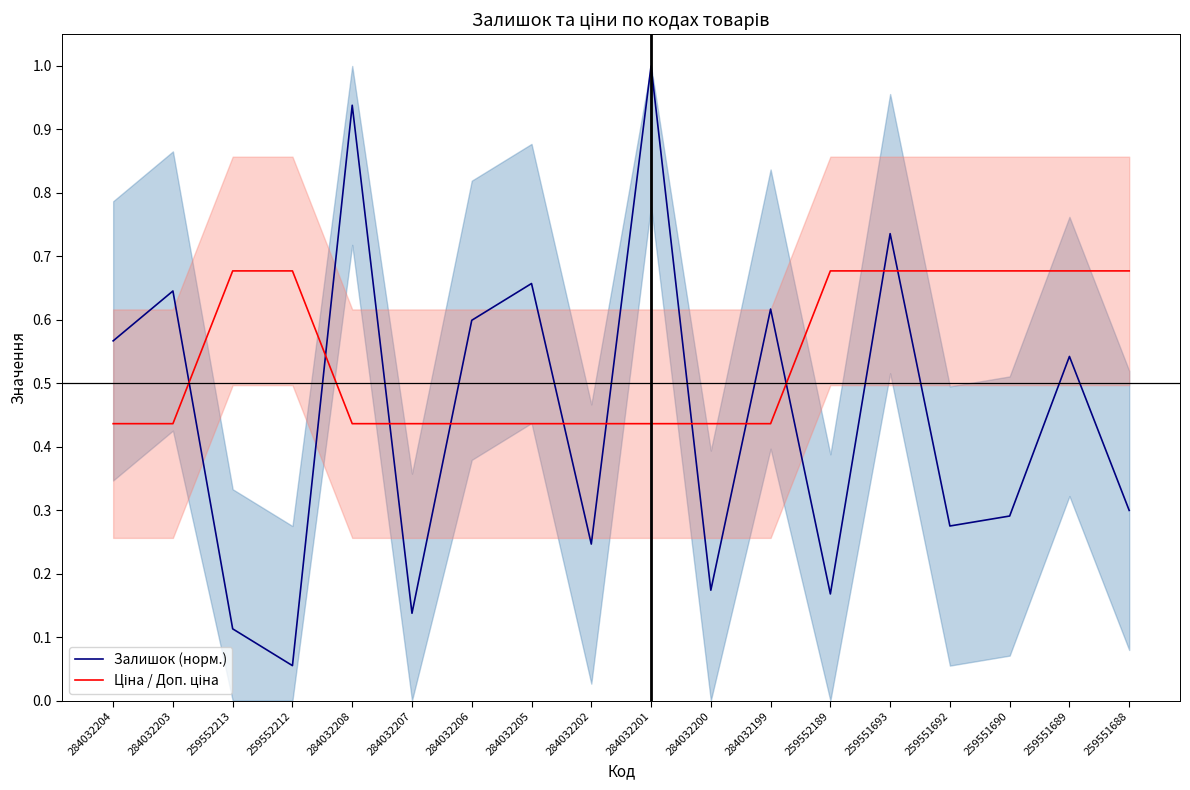

Rank the series by their maximum value, from lowest to highest.

Ціна / Доп. ціна, Залишок (норм.)